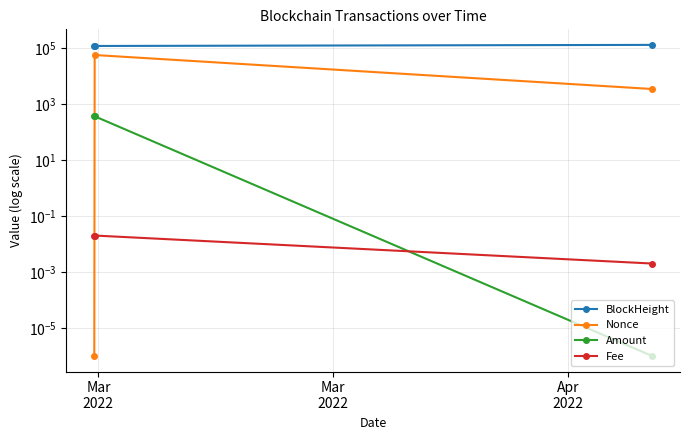

How many series are shown in this chart?

4